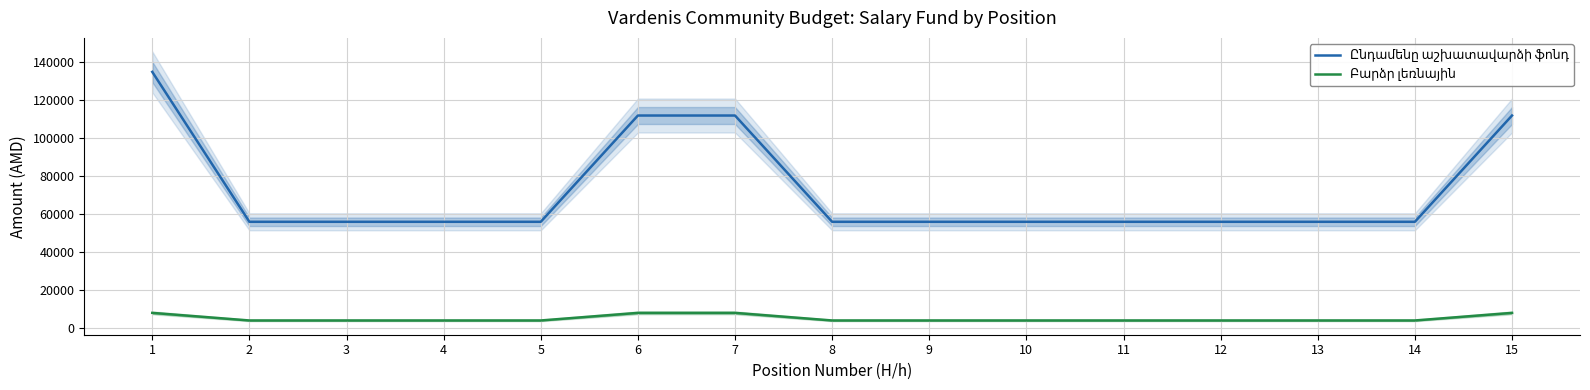

Is it true that Բարձր լեռնային equals 5730 at 13?

False